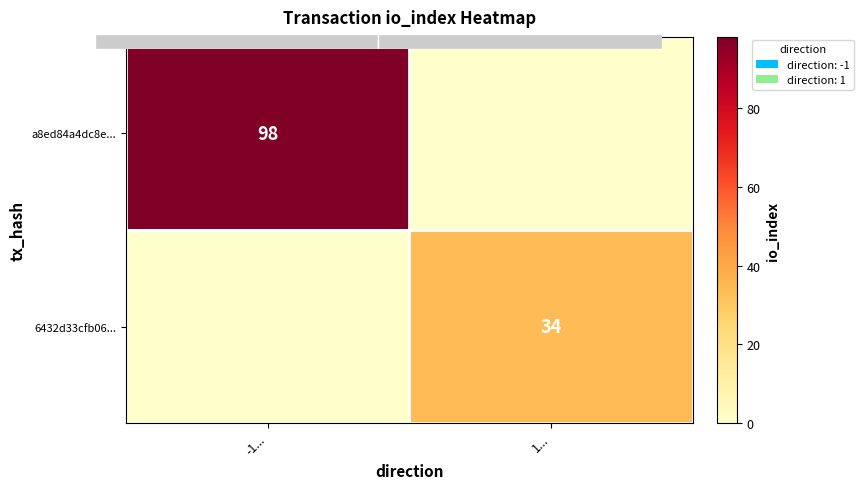

The value of a8ed84a4dc8e... at 1... is -68. True or false?

False